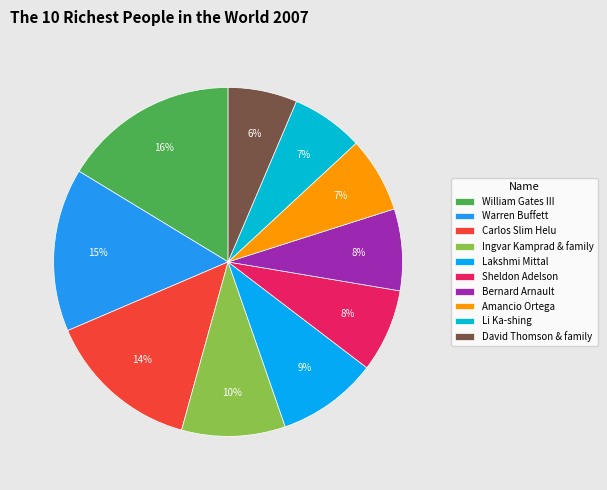

To the nearest percent, what percentage of the pie is Carlos Slim Helu?

14%